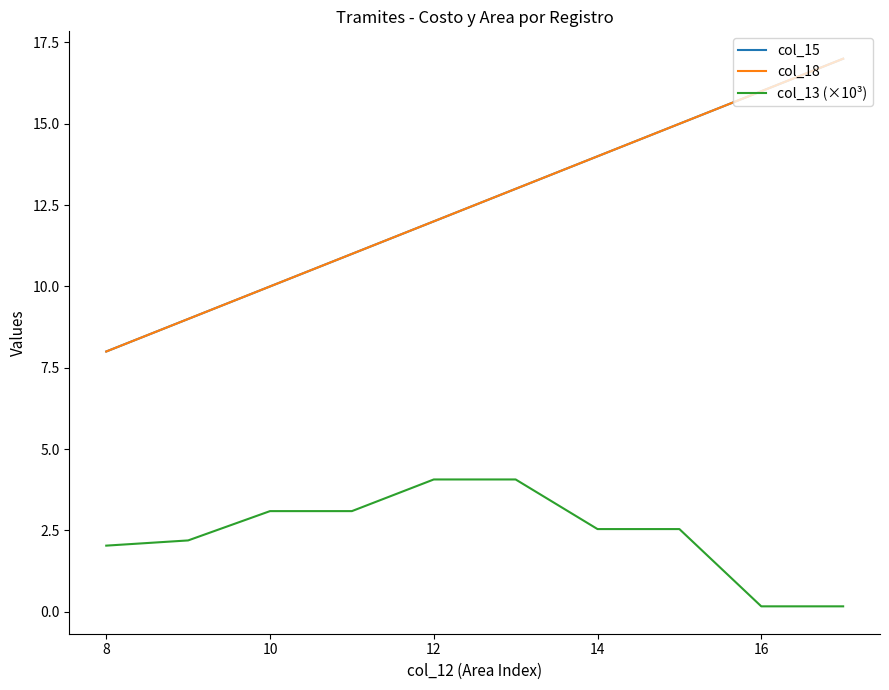

What is the average value of the col_13 (×10³) series?

2.4